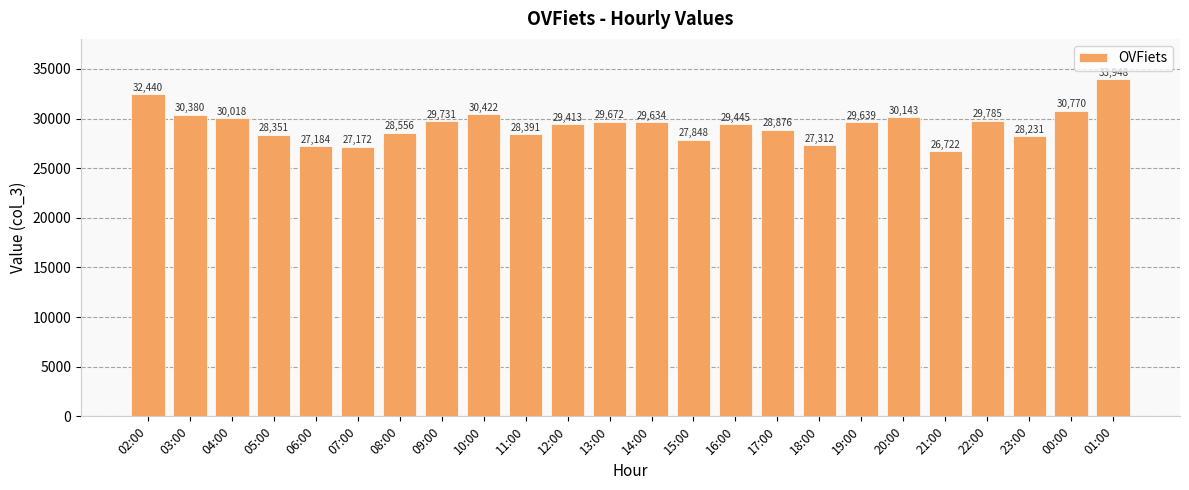

What is the sum of all values?

704083